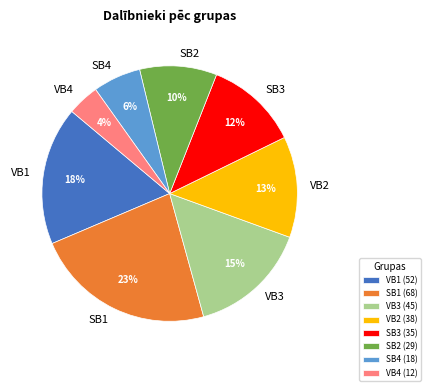

Do VB4 and VB2 together represent more than half of the pie?

No